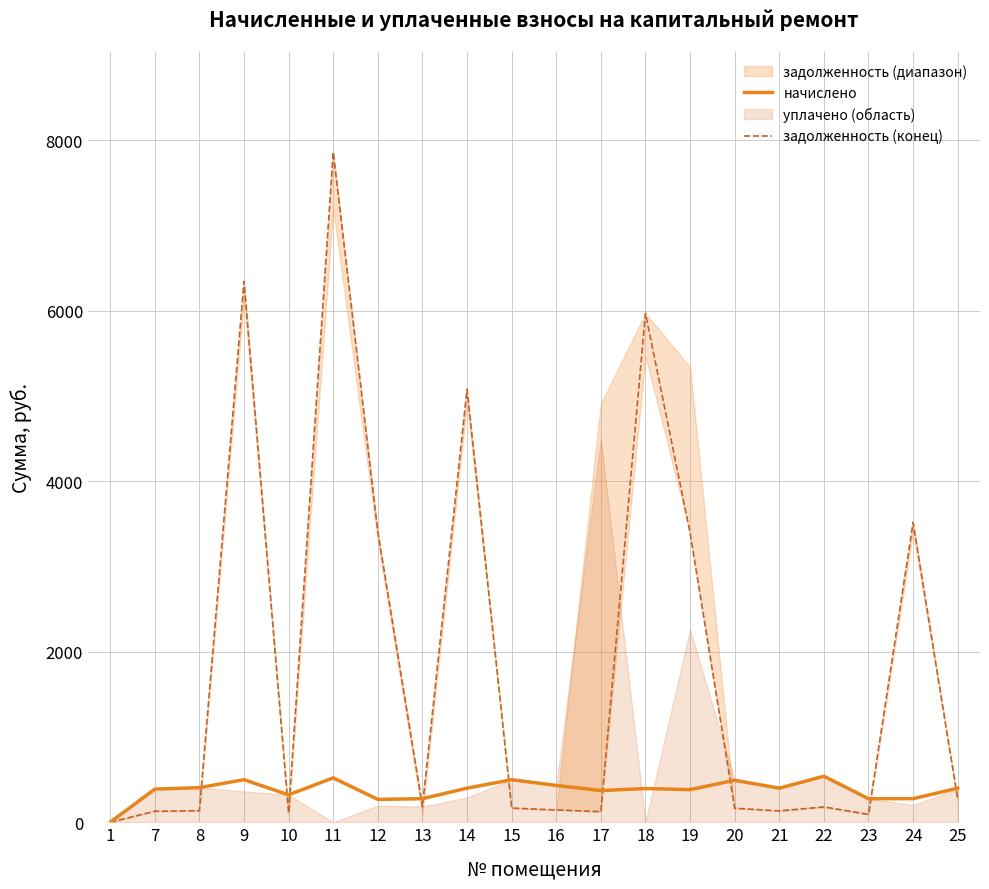

How many values in the задолженность (конец) series are below 180?

10